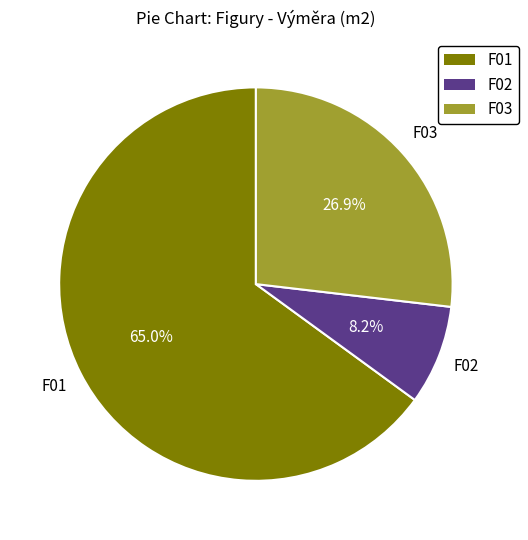

Is there any slice that represents more than half of the pie?

Yes